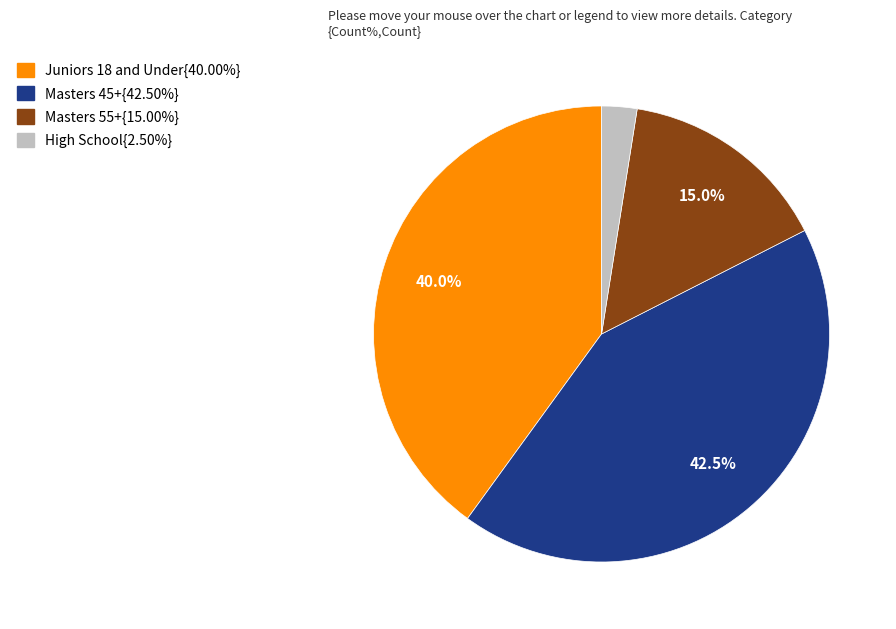

How many segments does this pie chart have?

4